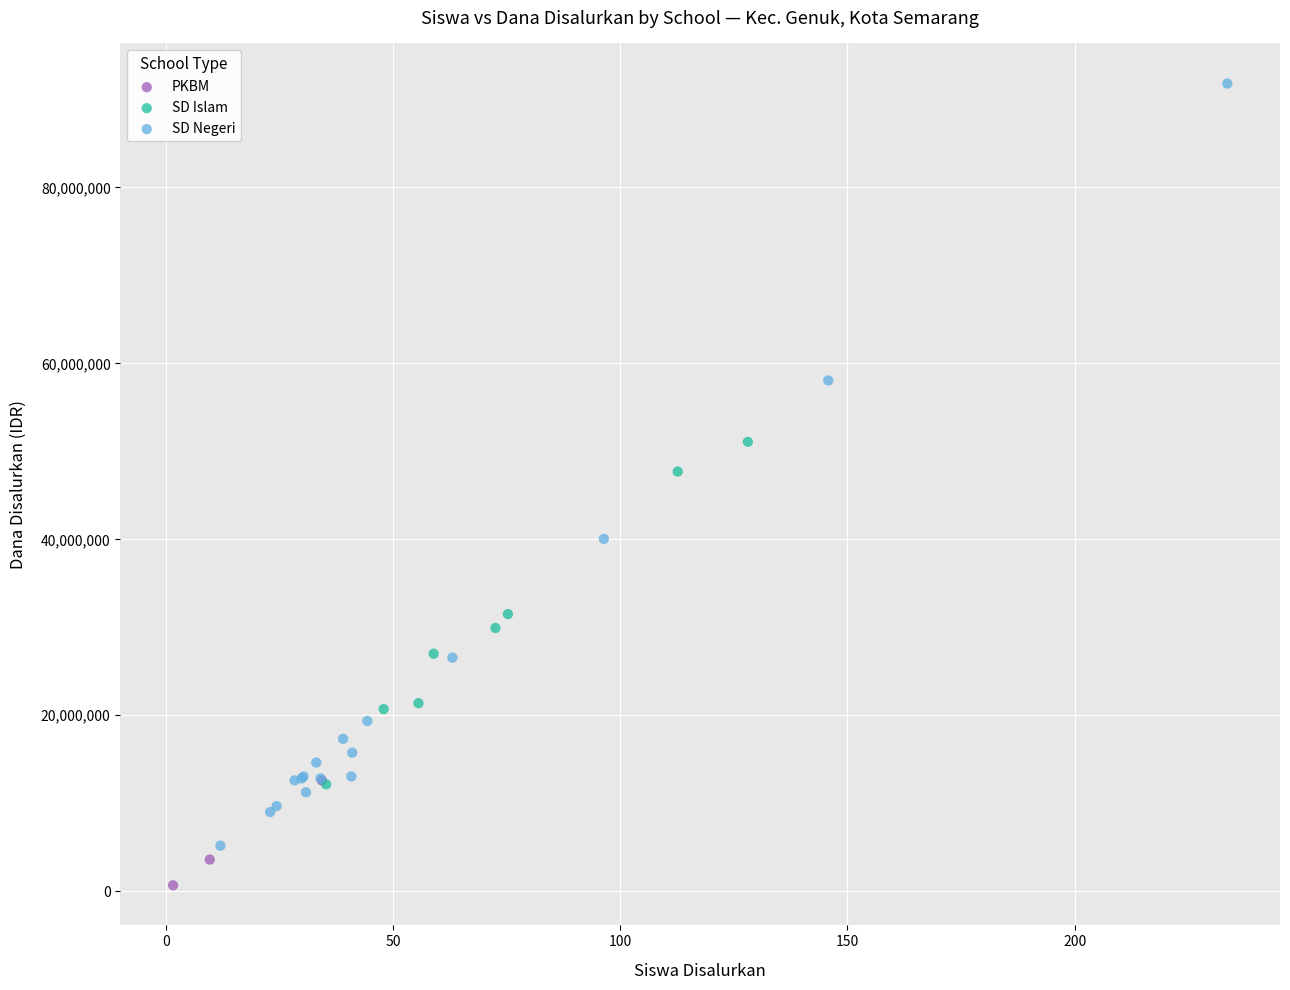

Which series reaches the maximum Y coordinate?

SD Negeri